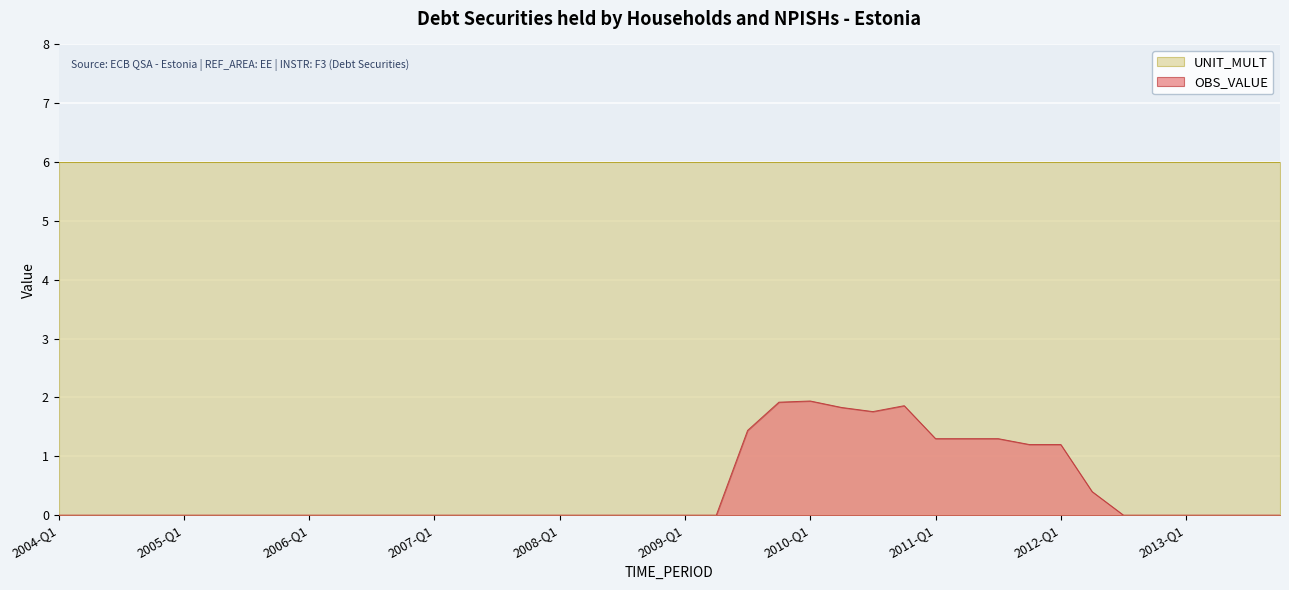

Reading left to right, transcribe all the data shown in this chart.

2004-Q1=0.0	2004-Q2=0.0	2004-Q3=0.0	2004-Q4=0.0	2005-Q1=0.0	2005-Q2=0.0	2005-Q3=0.0	2005-Q4=0.0	2006-Q1=0.0	2006-Q2=0.0	2006-Q3=0.0	2006-Q4=0.0	2007-Q1=0.0	2007-Q2=0.0	2007-Q3=0.0	2007-Q4=0.0	2008-Q1=0.0	2008-Q2=0.0	2008-Q3=0.0	2008-Q4=0.0	2009-Q1=0.0	2009-Q2=0.0	2009-Q3=1.4	2009-Q4=1.9	2010-Q1=1.9	2010-Q2=1.8	2010-Q3=1.8	2010-Q4=1.9	2011-Q1=1.3	2011-Q2=1.3	2011-Q3=1.3	2011-Q4=1.2	2012-Q1=1.2	2012-Q2=0.4	2012-Q3=0.0	2012-Q4=0.0	2013-Q1=0.0	2013-Q2=0.0	2013-Q3=0.0	2013-Q4=0.0